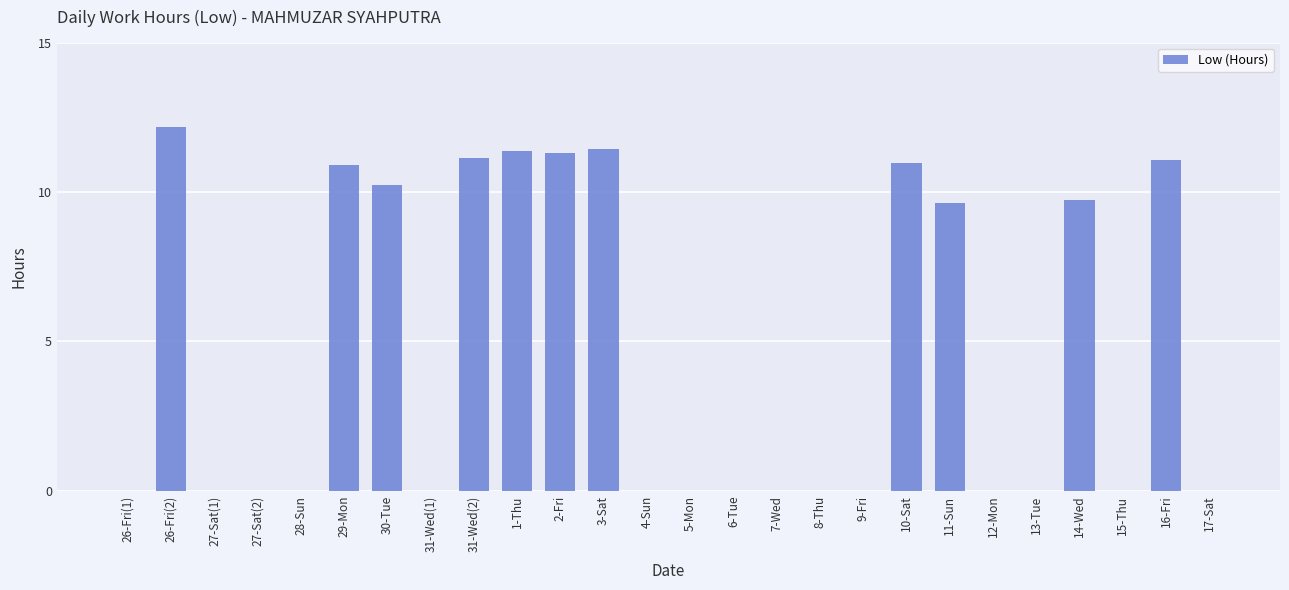

Does the chart contain stacked bars?

No